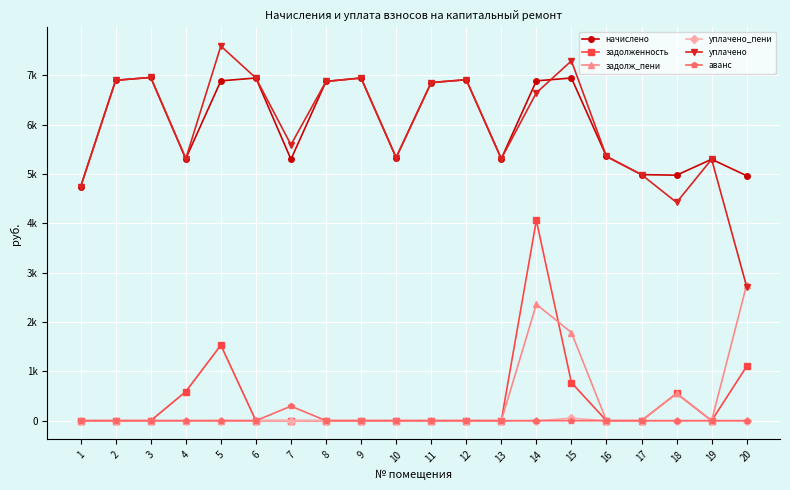

Does the chart have visible grid lines?

Yes